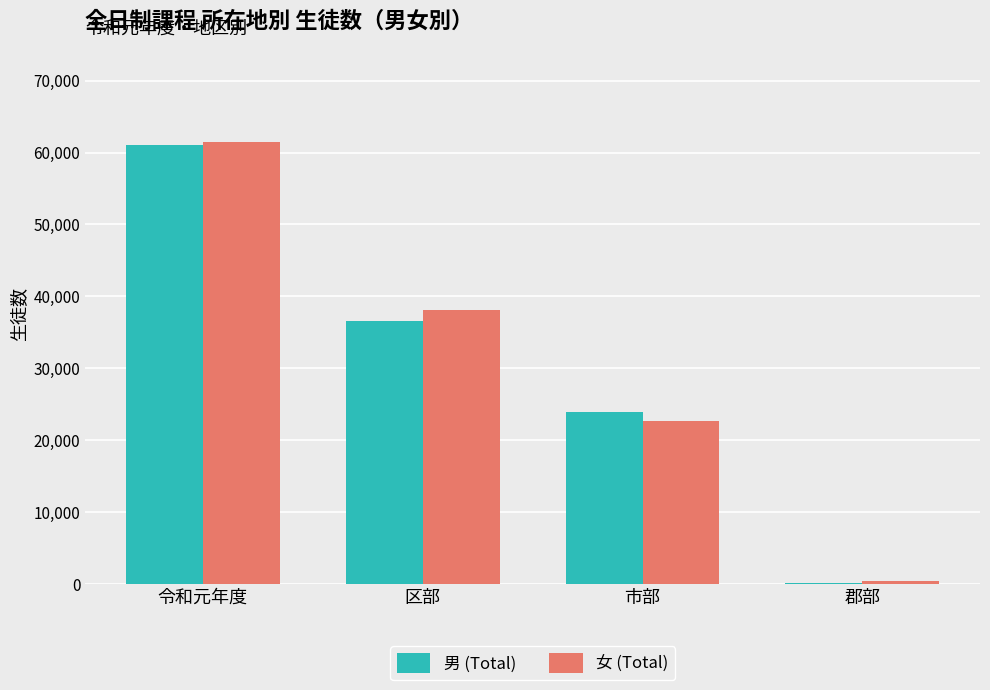

Is the value of 女 (Total) at 郡部 greater than the value of 男 (Total) at 市部?

No